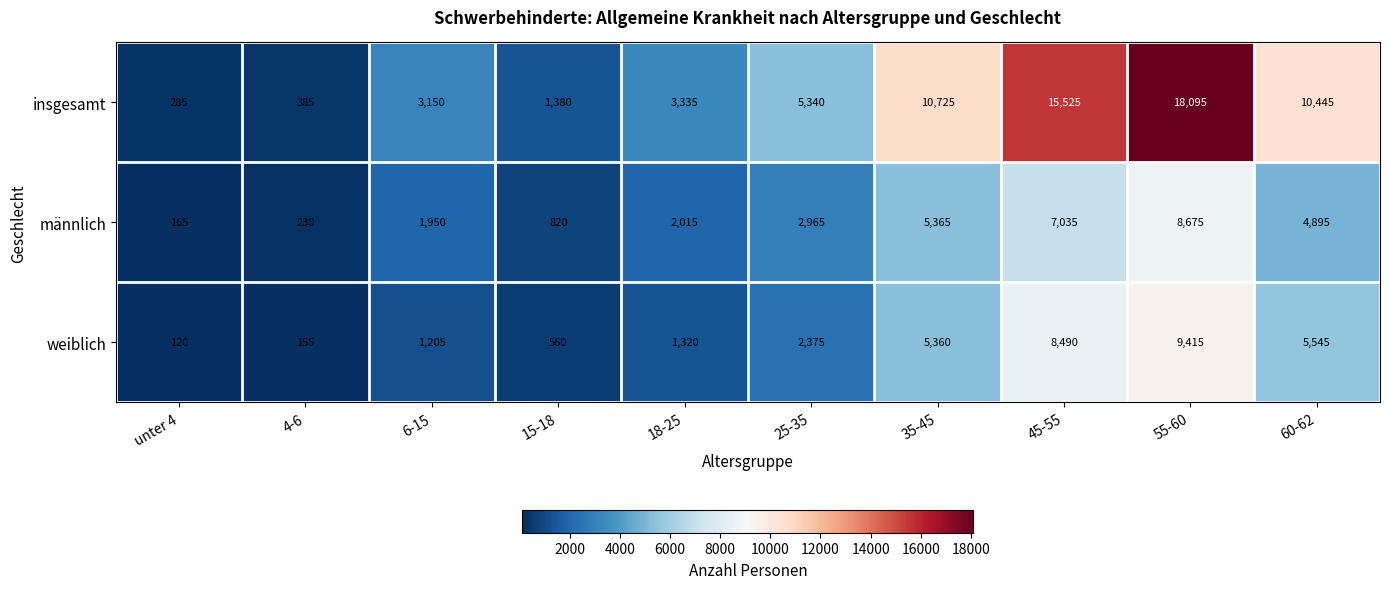

What is the difference between the männlich values at 6-15 and unter 4?

1785